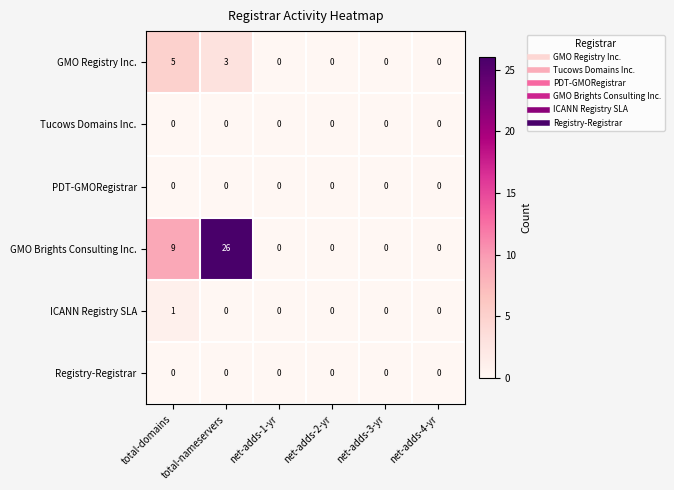

The value of GMO Brights Consulting Inc. at net-adds-4-yr is 0. True or false?

True